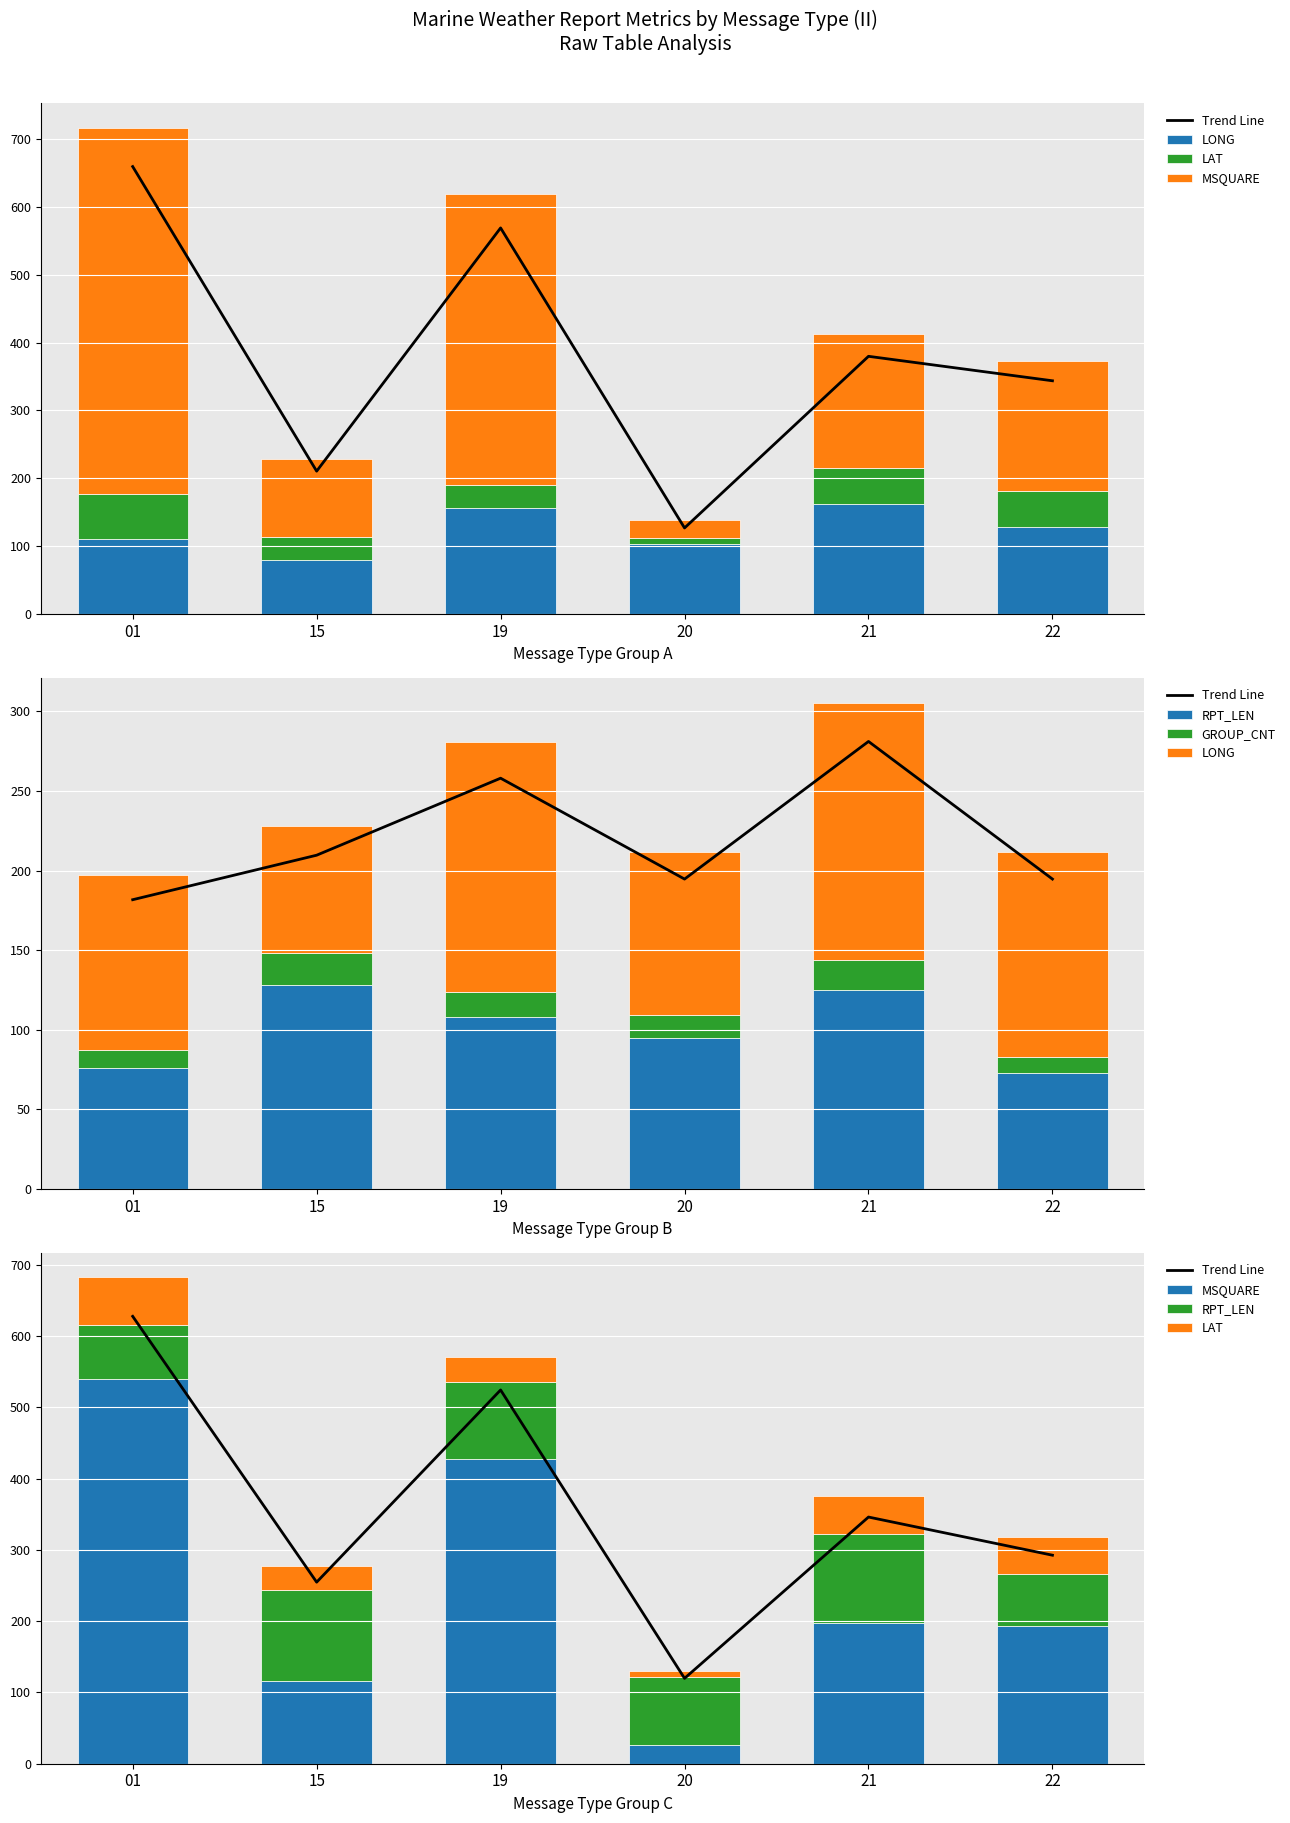

List the labels in order of Trend Line value, smallest first.

20, 15, 22, 21, 19, 01